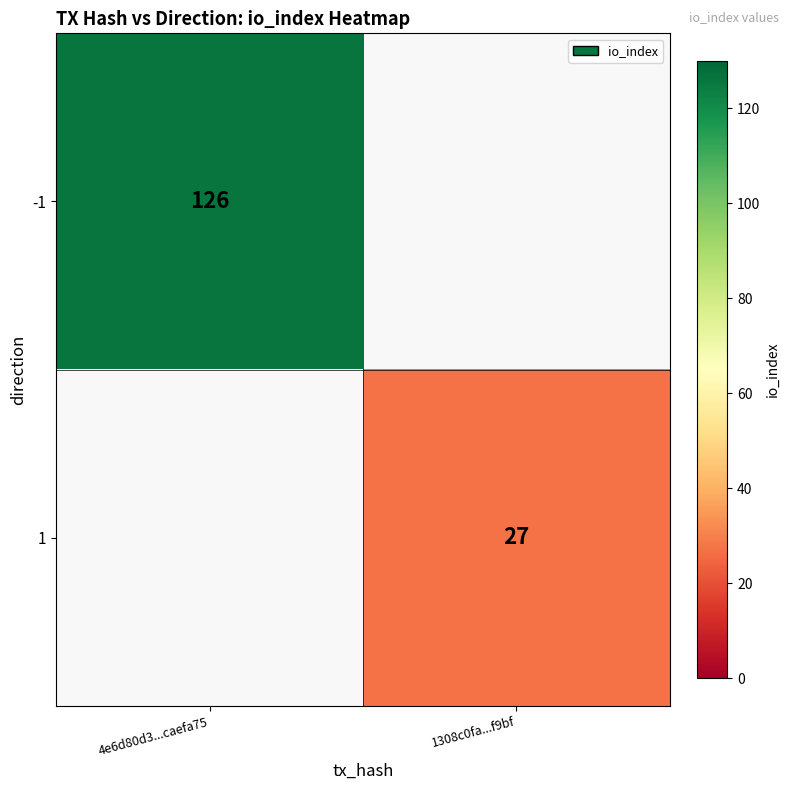

List the series in order of their peak value, highest first.

-1, 1